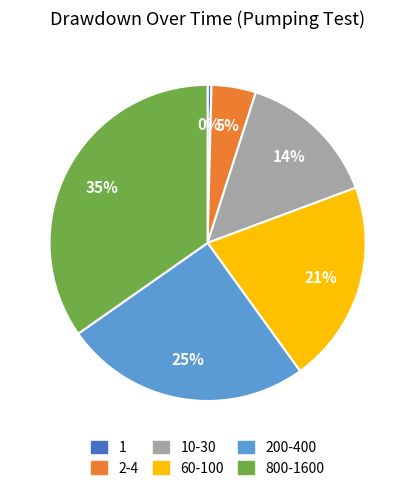

To the nearest percent, what is the average slice percentage?

17%